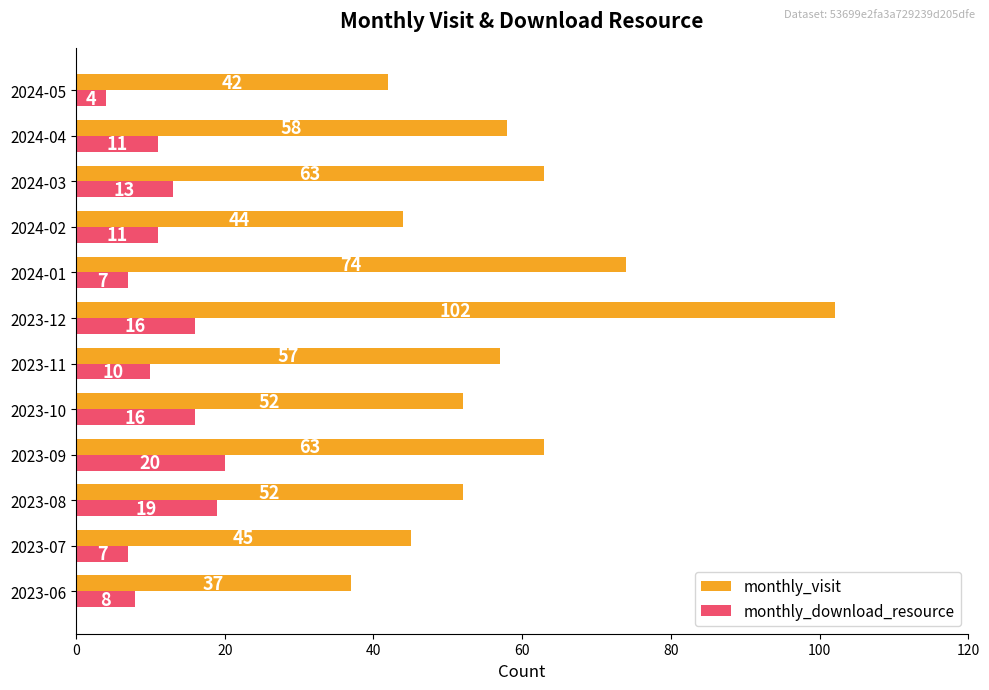

What is the approximate value of monthly_download_resource at 2023-11, to the nearest 5?

10